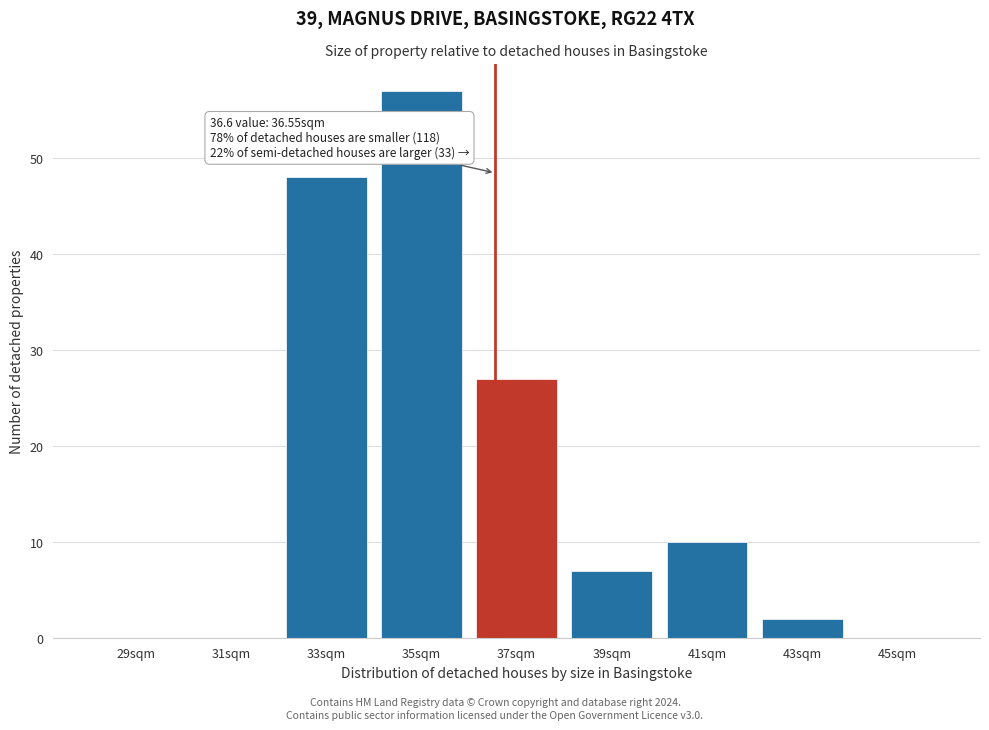

Which range on the x-axis has the tallest bar?

34 to 36